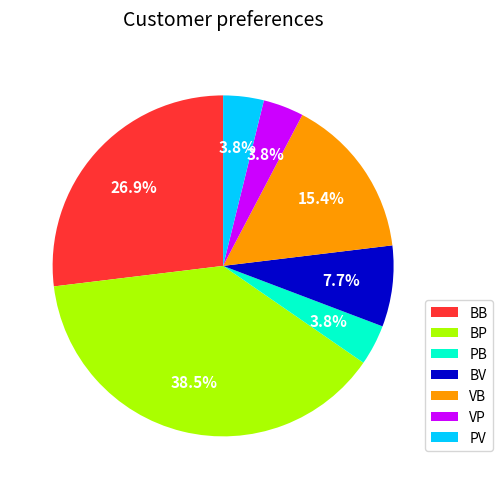

Is it true that BV is 8% of the pie?

True